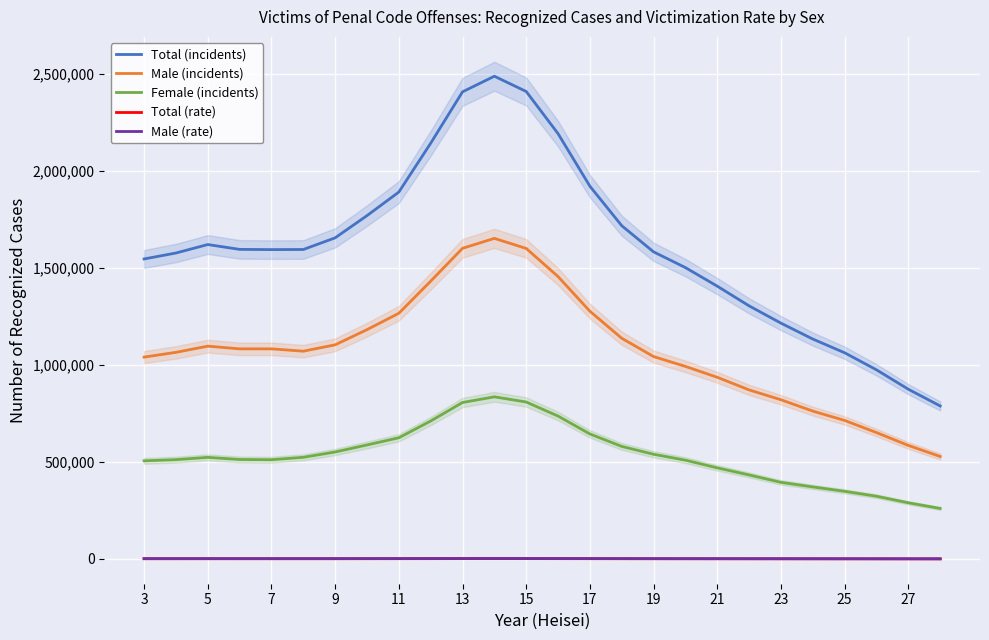

True or false: Total (incidents) and Male (rate) cross at least once.

False